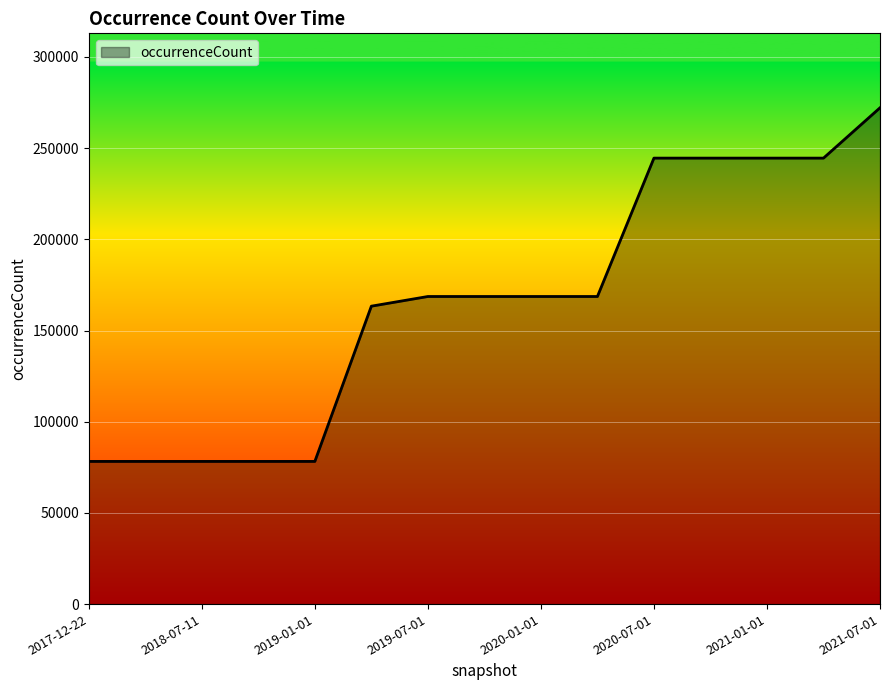

What is the minimum value shown in the chart?

78231